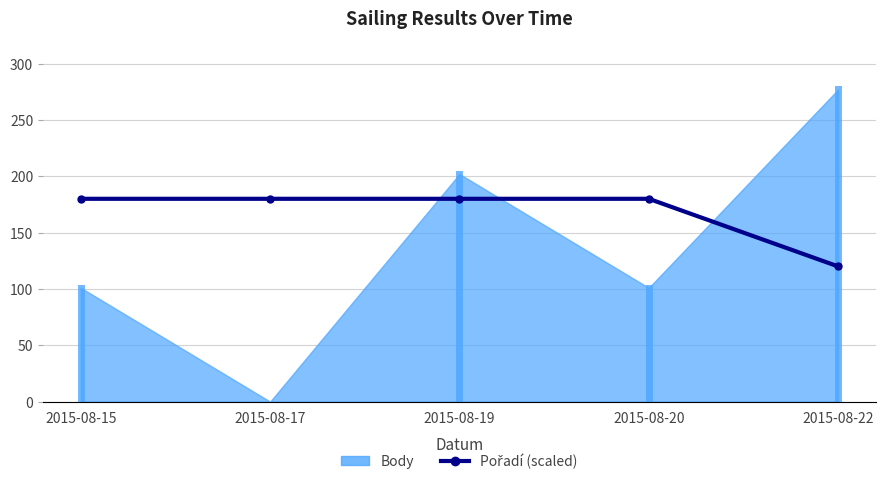

How many lines are shown in the chart?

1